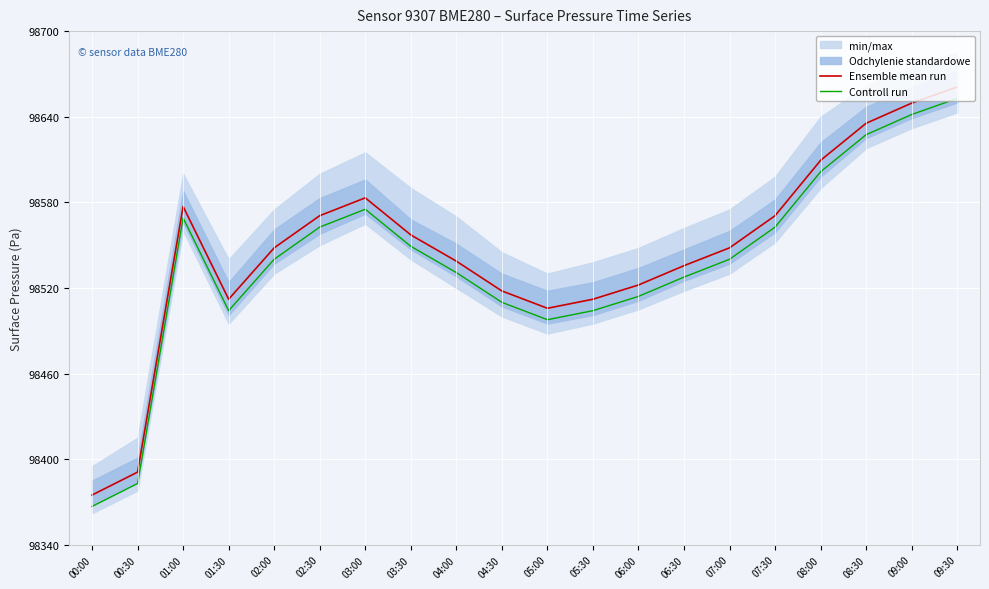

Rank the series at 03:30 from highest to lowest value.

Ensemble mean run, Controll run